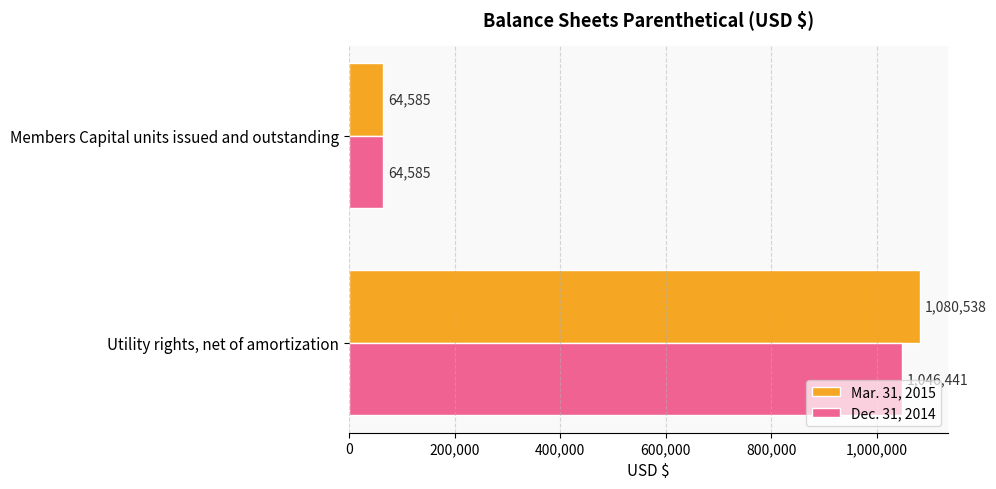

What is the sum of all Mar. 31, 2015 values?

1145123